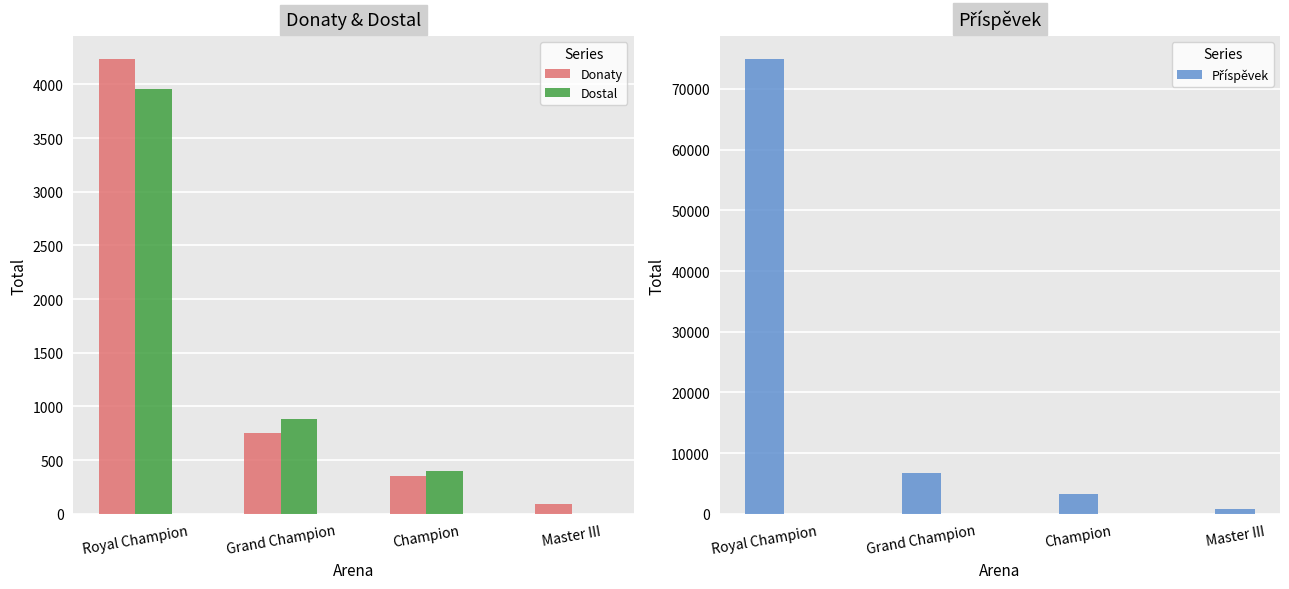

How many groups of bars are there?

4